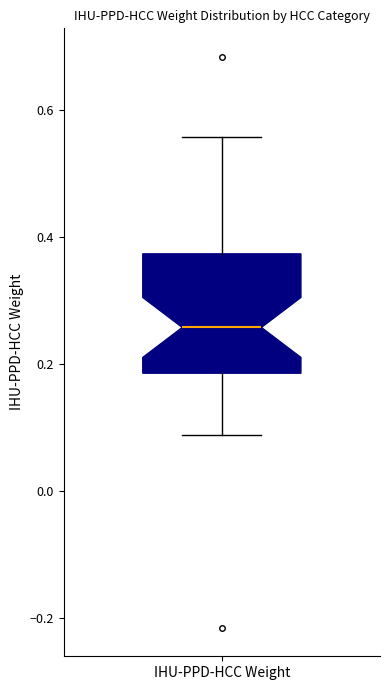

Where does the median line of the box for IHU-PPD-HCC Weight sit on the y-axis? The values are not printed on the chart, so give them approximately, as read against the axis.

0.26